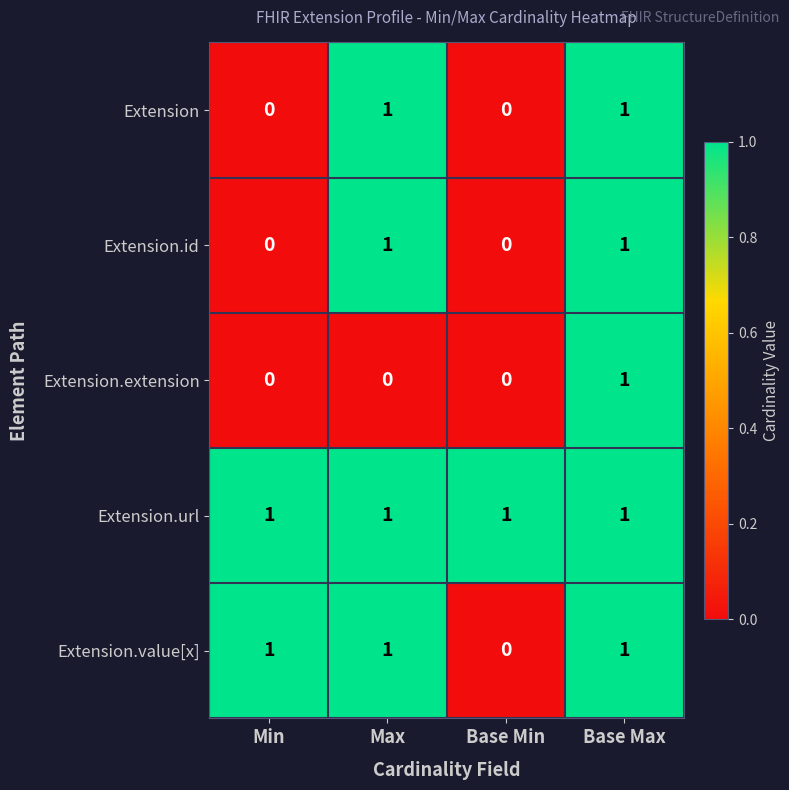

Reading right to left, what are all the values shown in this chart?

Extension: 1	0	1	0
Extension.id: 1	0	1	0
Extension.extension: 1	0	0	0
Extension.url: 1	1	1	1
Extension.value[x]: 1	0	1	1